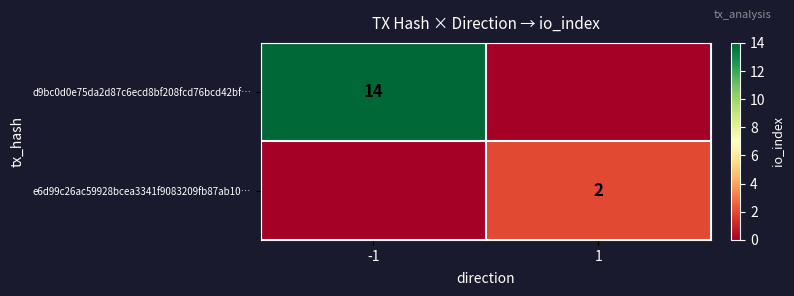

True or false: e6d99c26ac59928bcea3341f9083209fb87ab10… has a value of 2 at 1.

True